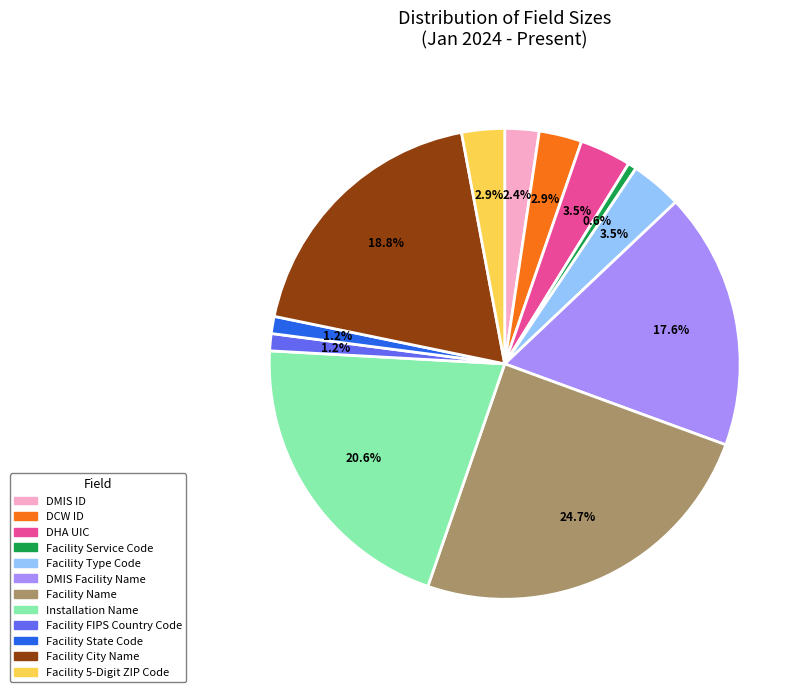

What is the ratio of the value at DHA UIC to the value at Facility Type Code?

1.0